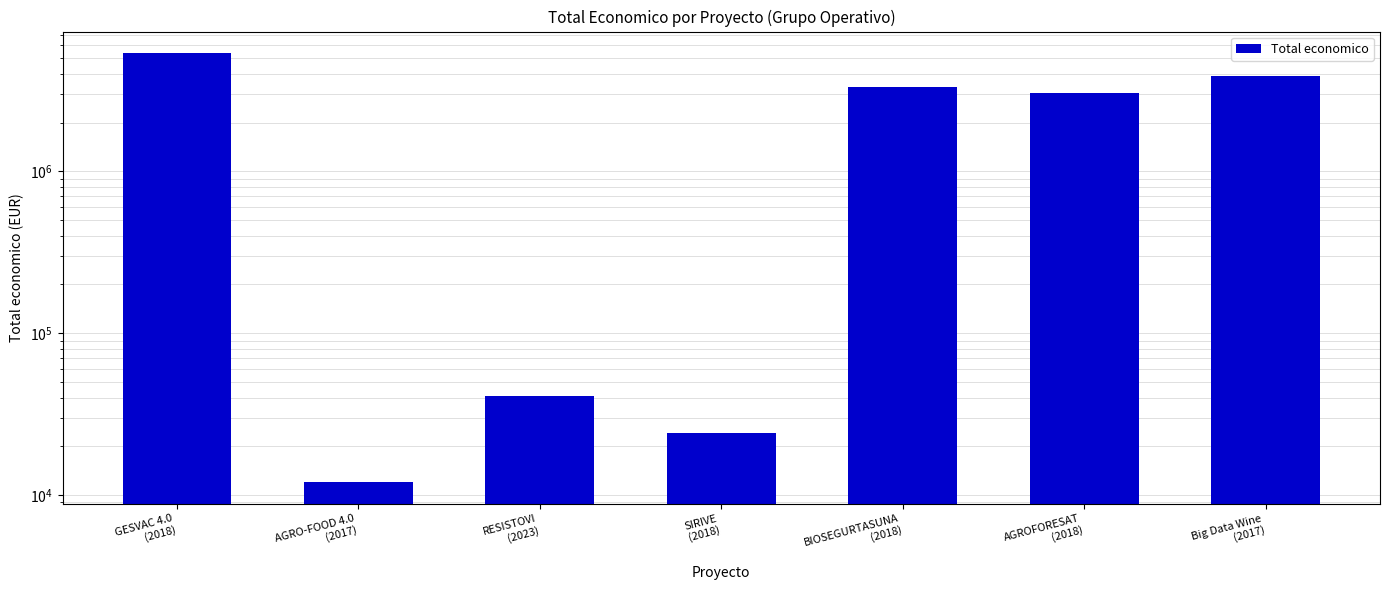

What is the label of the 4th bar from the left?

SIRIVE
(2018)